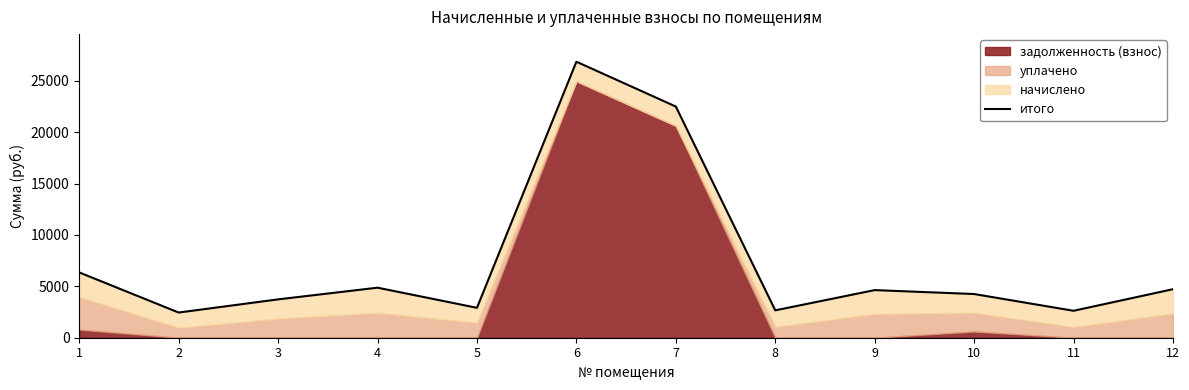

What is the sum of all values?

88560.1